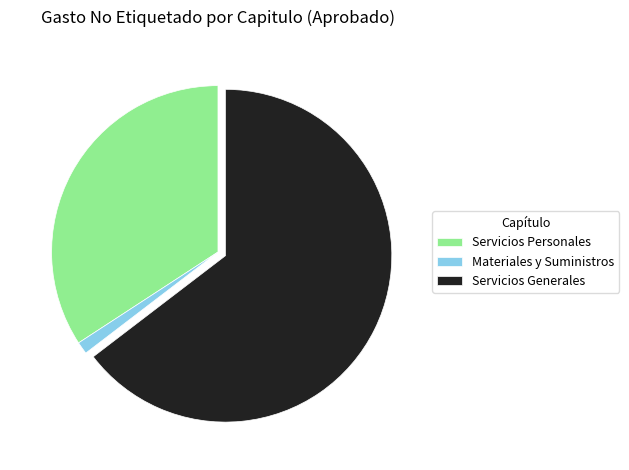

Which category has the smallest portion of the pie?

Materiales y Suministros